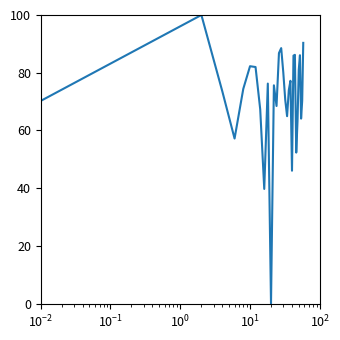

What is the greatest value displayed?

100.0